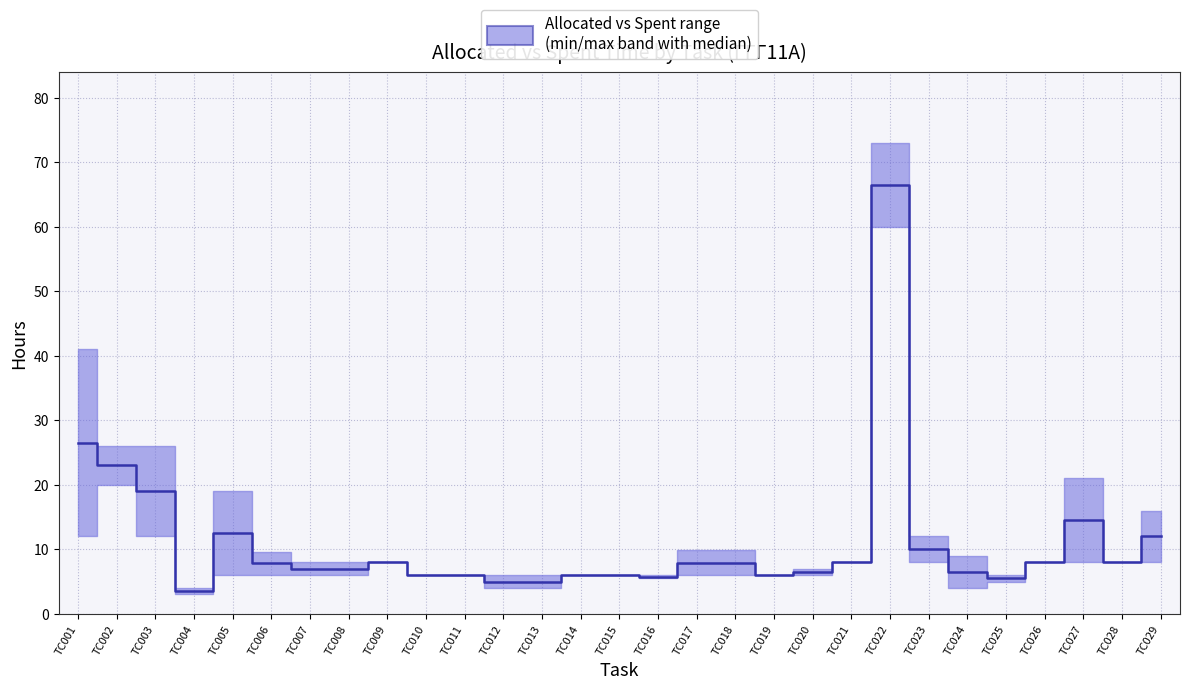

Is it true that the value at ТС024 is 10.5?

False